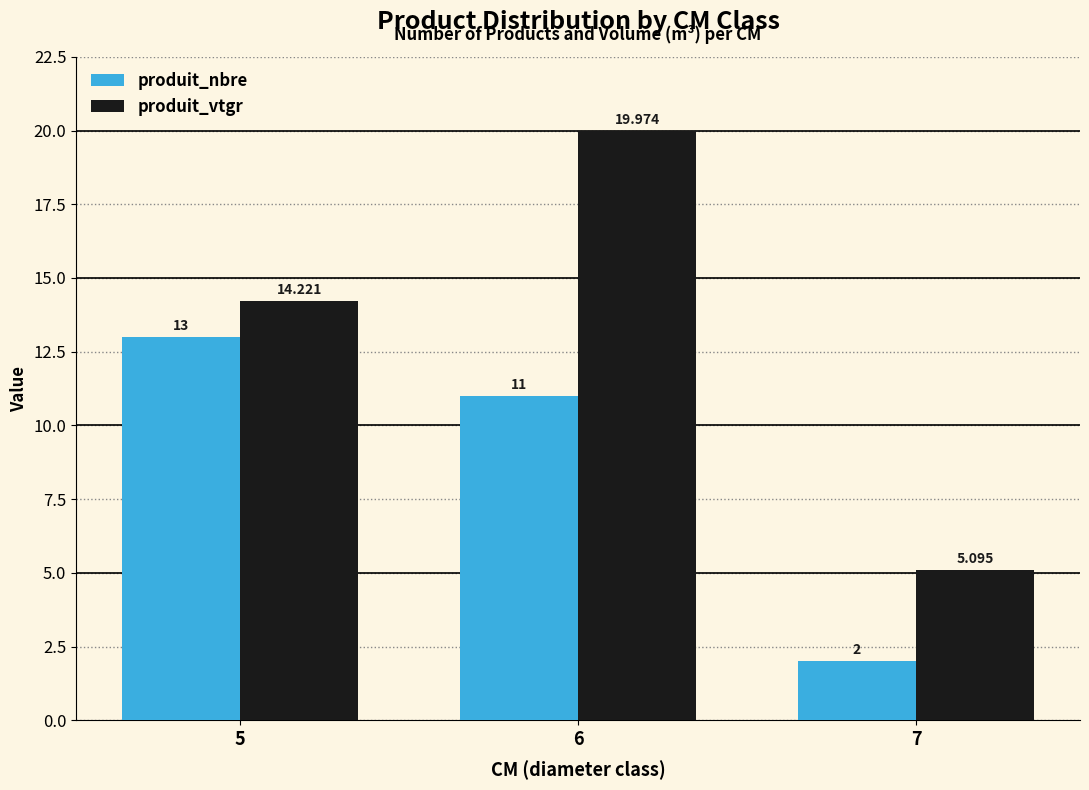

Reading left to right, extract all data points from this chart.

produit_nbre: 13.0	11.0	2.0
produit_vtgr: 14.2	20.0	5.1